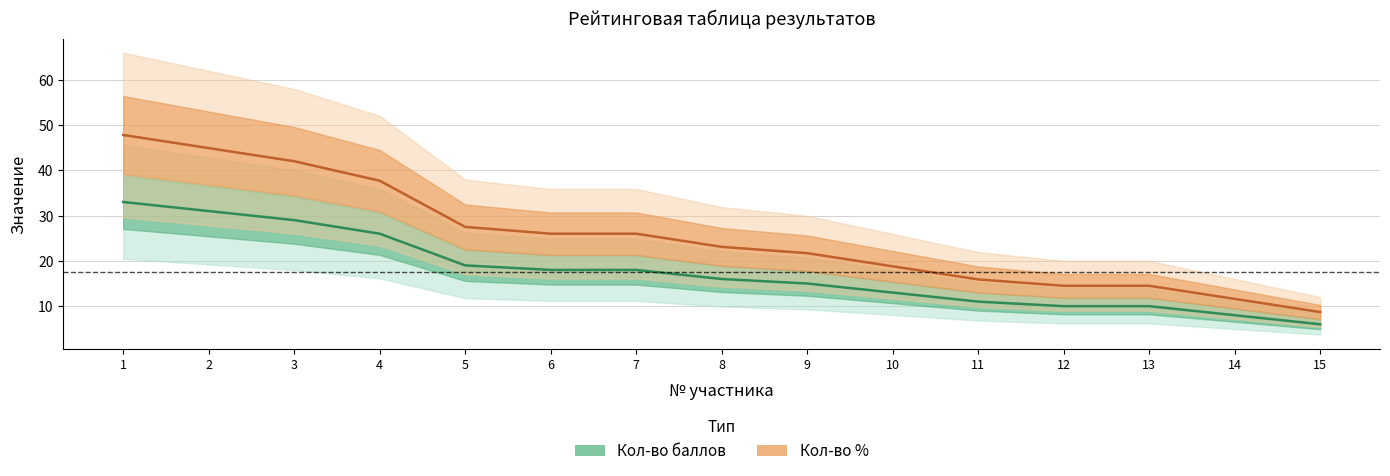

Reading left to right, list all the values displayed in this chart.

Кол-во баллов: 33.0	31.0	29.0	26.0	19.0	18.0	18.0	16.0	15.0	13.0	11.0	10.0	10.0	8.0	6.0
Кол-во %: 47.8	44.9	42.0	37.7	27.5	26.0	26.0	23.1	21.7	18.8	15.9	14.5	14.5	11.6	8.7